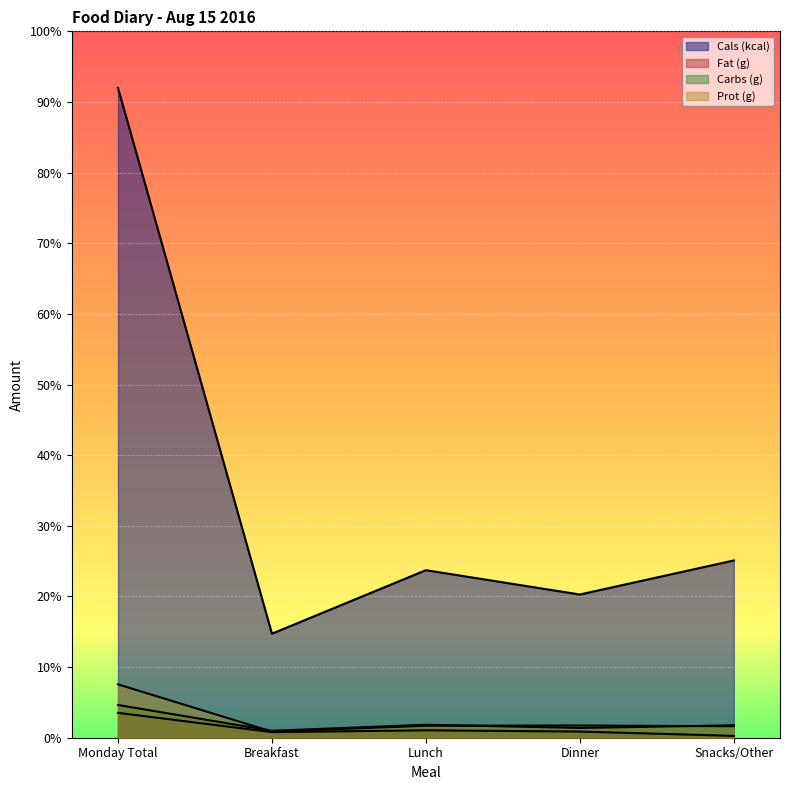

What is the difference between the Fat (g) values at Lunch and Snacks/Other?

2.0